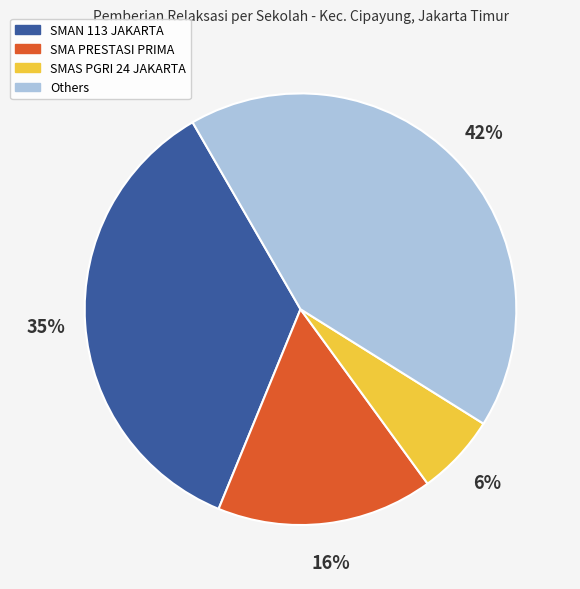

The SMAN 113 JAKARTA slice represents 35% of the pie. True or false?

True